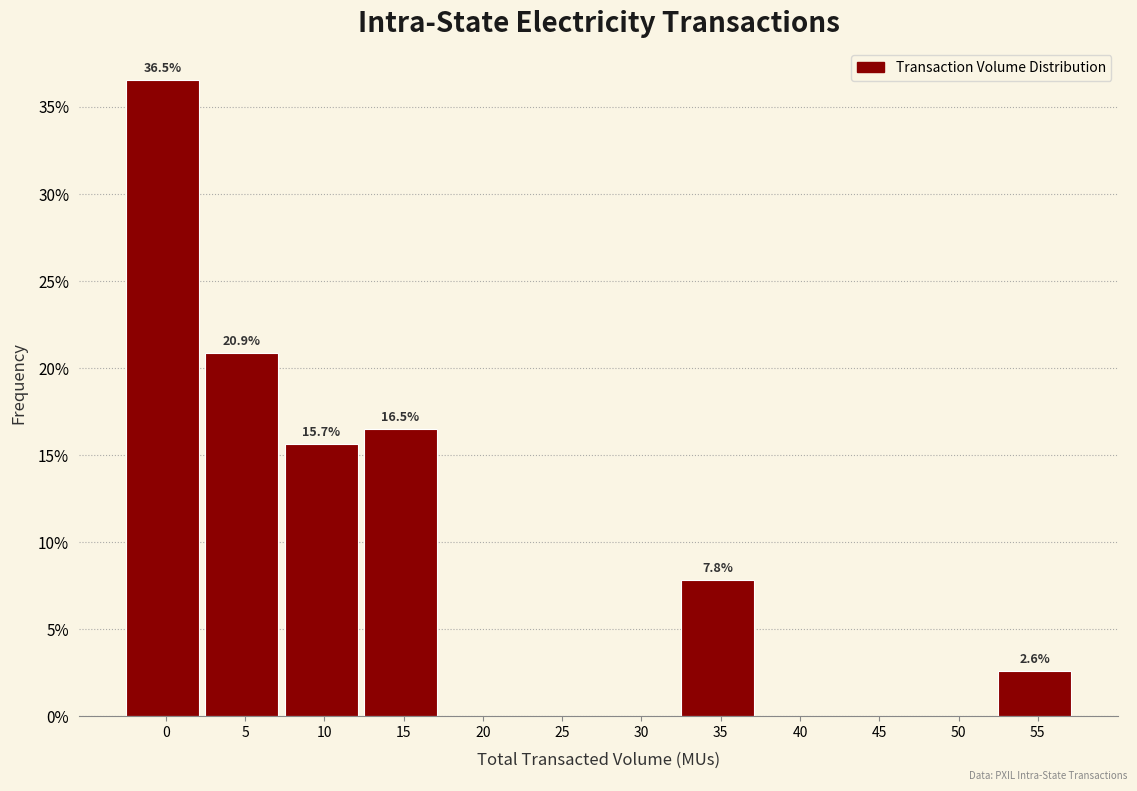

Reading right to left, extract all data points from this chart.

55=2.6	50=0.0	45=0.0	40=0.0	35=7.8	30=0.0	25=0.0	20=0.0	15=16.5	10=15.7	5=20.9	0=36.5